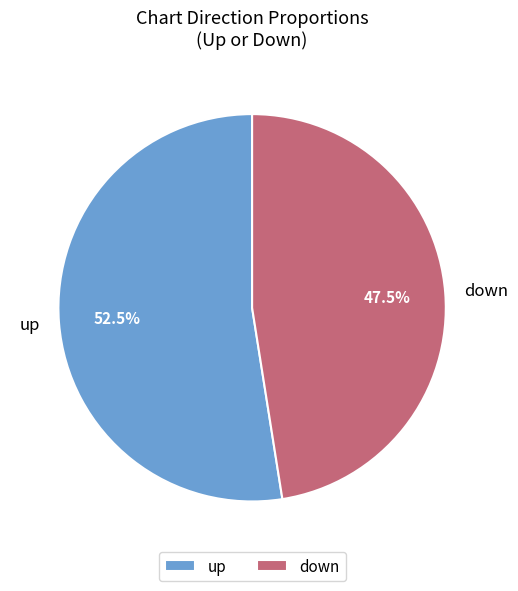

To the nearest percent, what is the average slice percentage?

50%